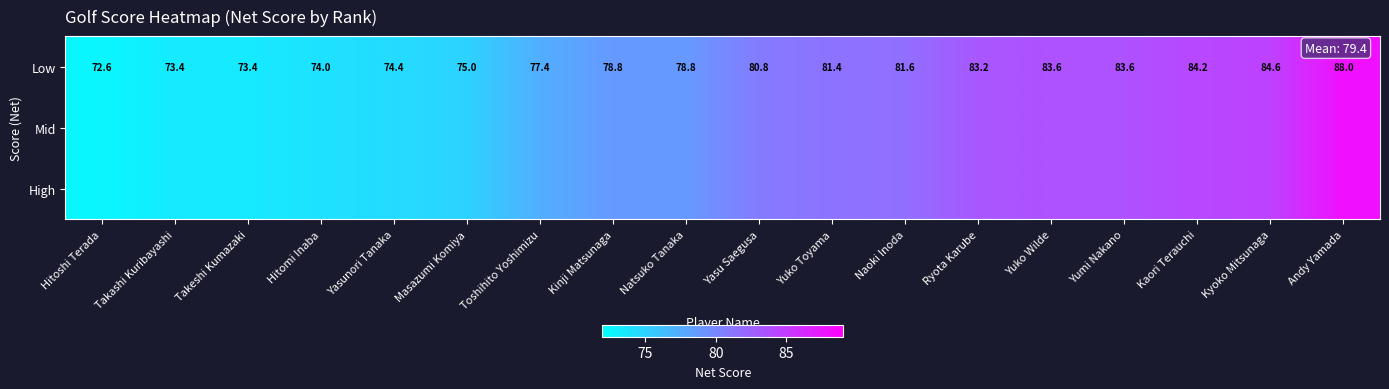

What is the sum of the Low values at Natsuko Tanaka and Ryota Karube?

162.0